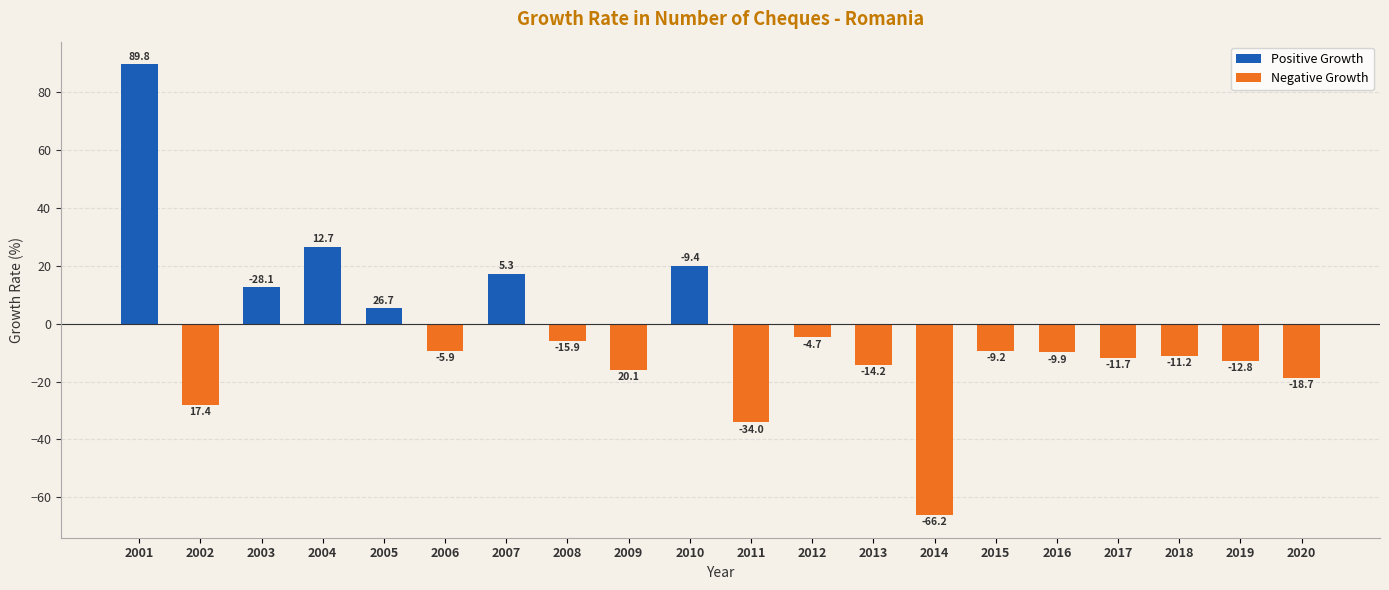

Reading left to right, transcribe all the data shown in this chart.

89.8	-28.1	12.7	26.7	5.3	-9.4	17.4	-5.9	-15.9	20.1	-34.0	-4.7	-14.2	-66.2	-9.2	-9.9	-11.7	-11.2	-12.8	-18.7